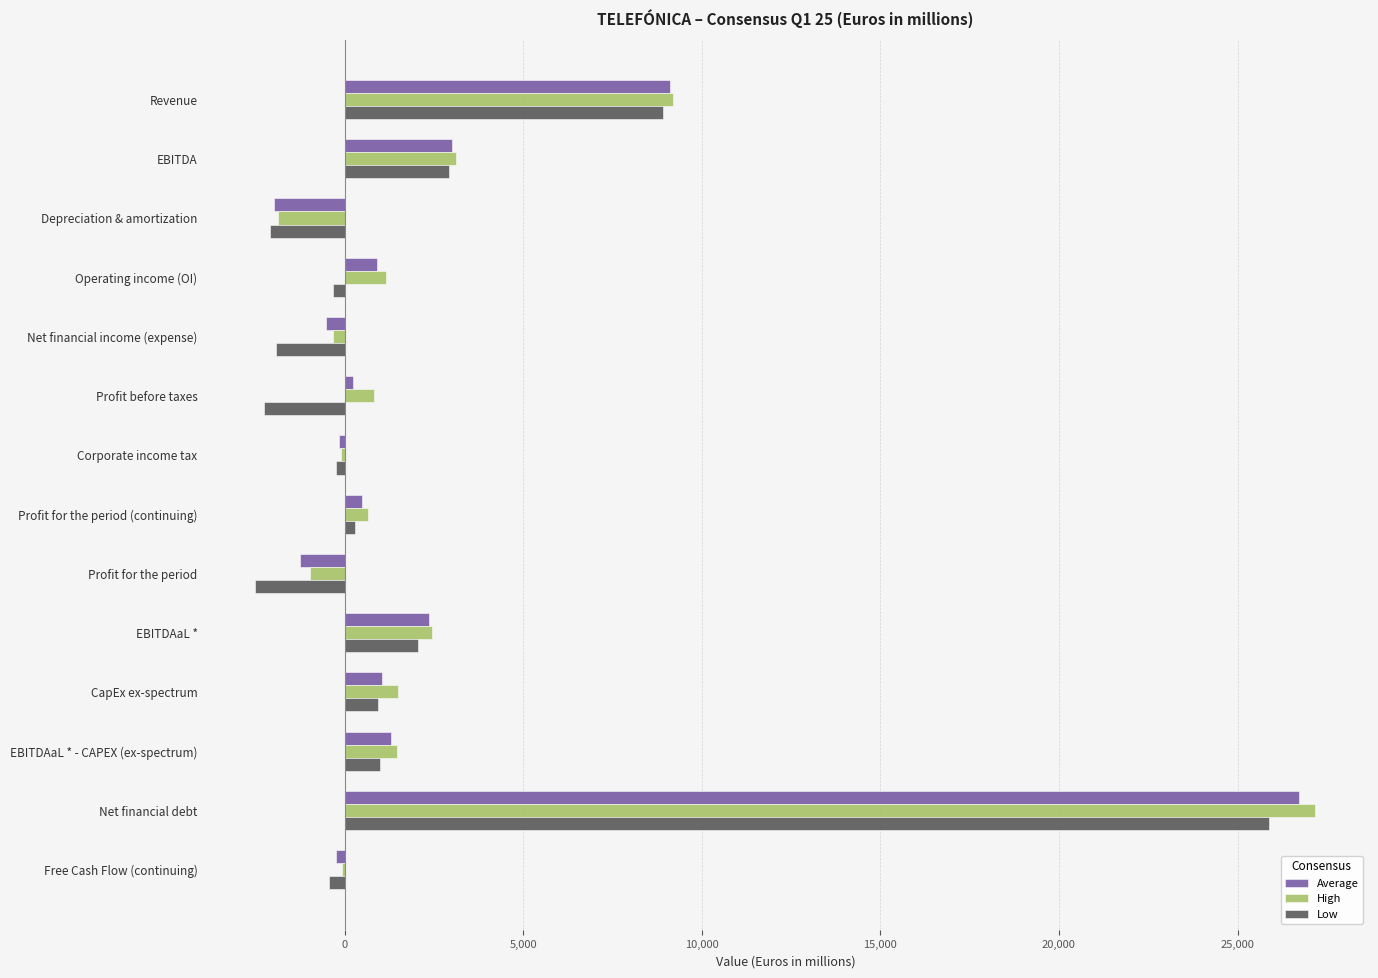

The value of High at EBITDA is 4522.9. True or false?

False